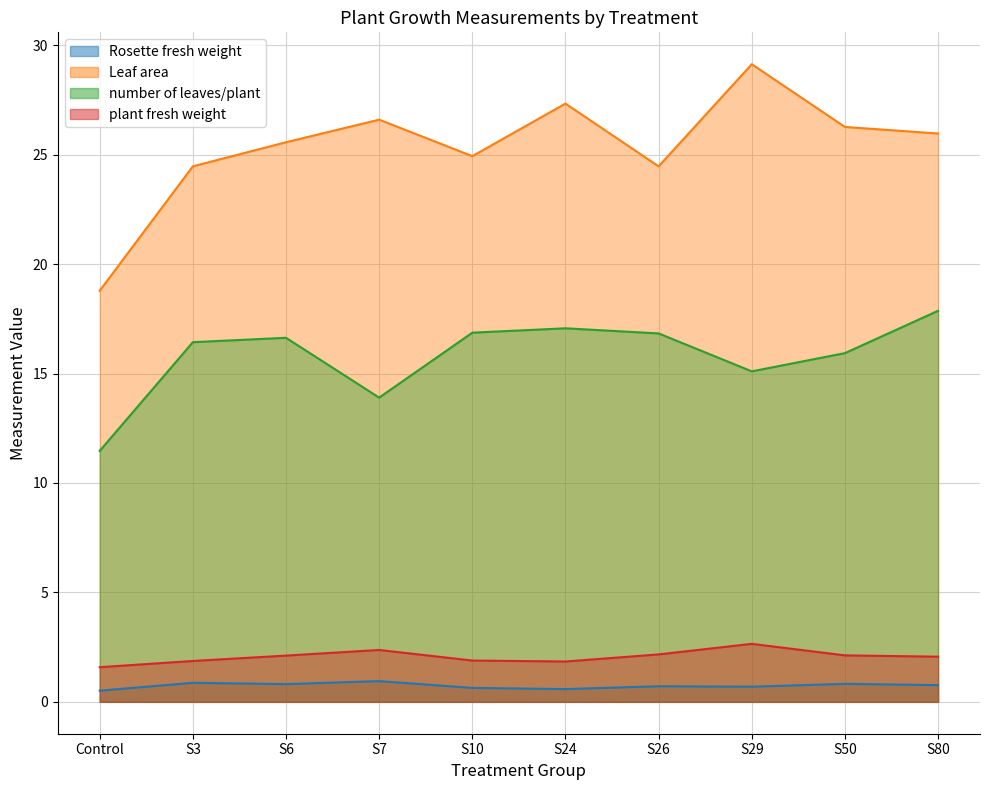

At which label does Leaf area first exceed 25?

S6